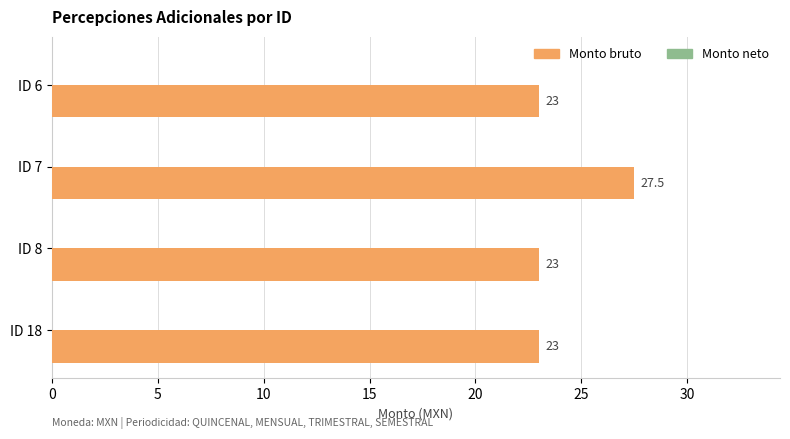

Reading bottom to top, extract all data points from this chart.

23.0	23.0	27.5	23.0